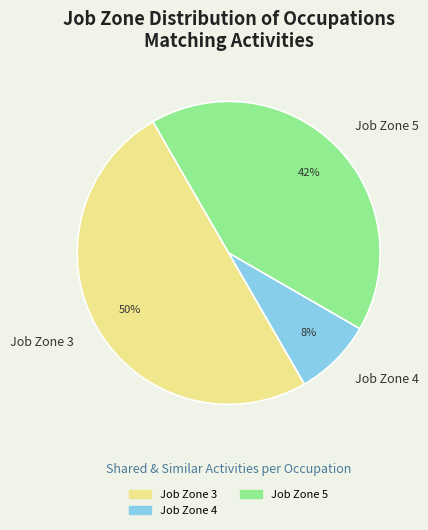

What is the largest slice in the pie chart?

Job Zone 3